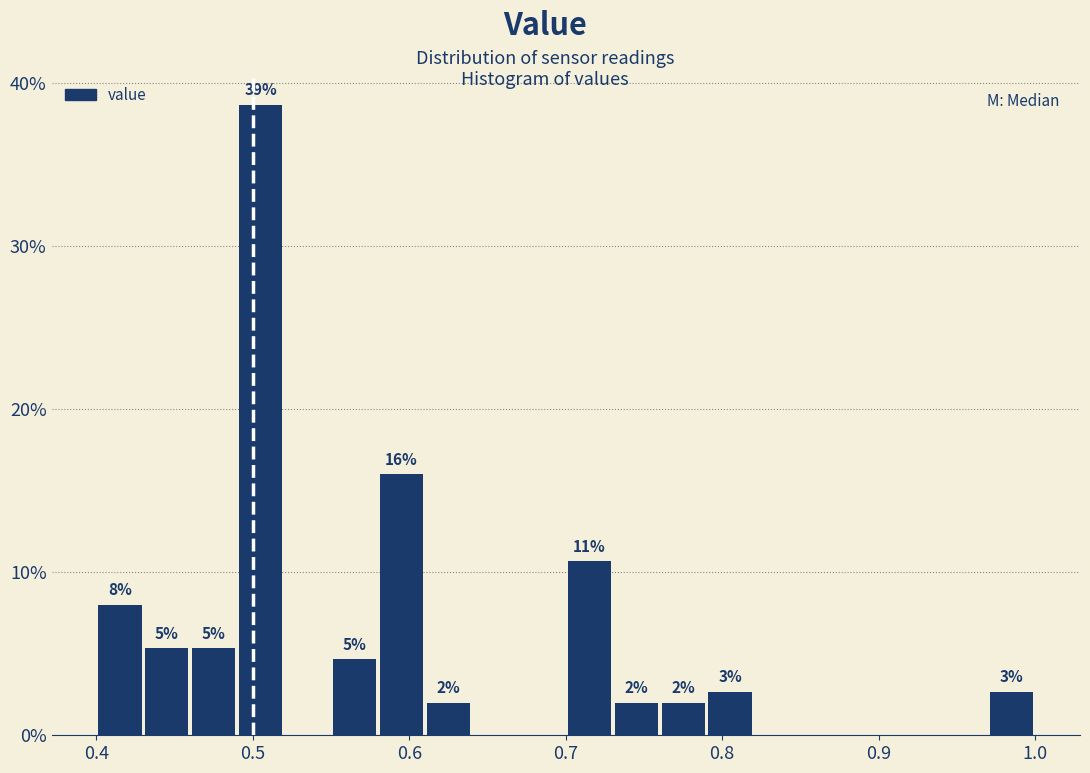

Around what value on the x-axis is the tallest bar? Give the approximate position of its centre, as read against the axis.

0.51